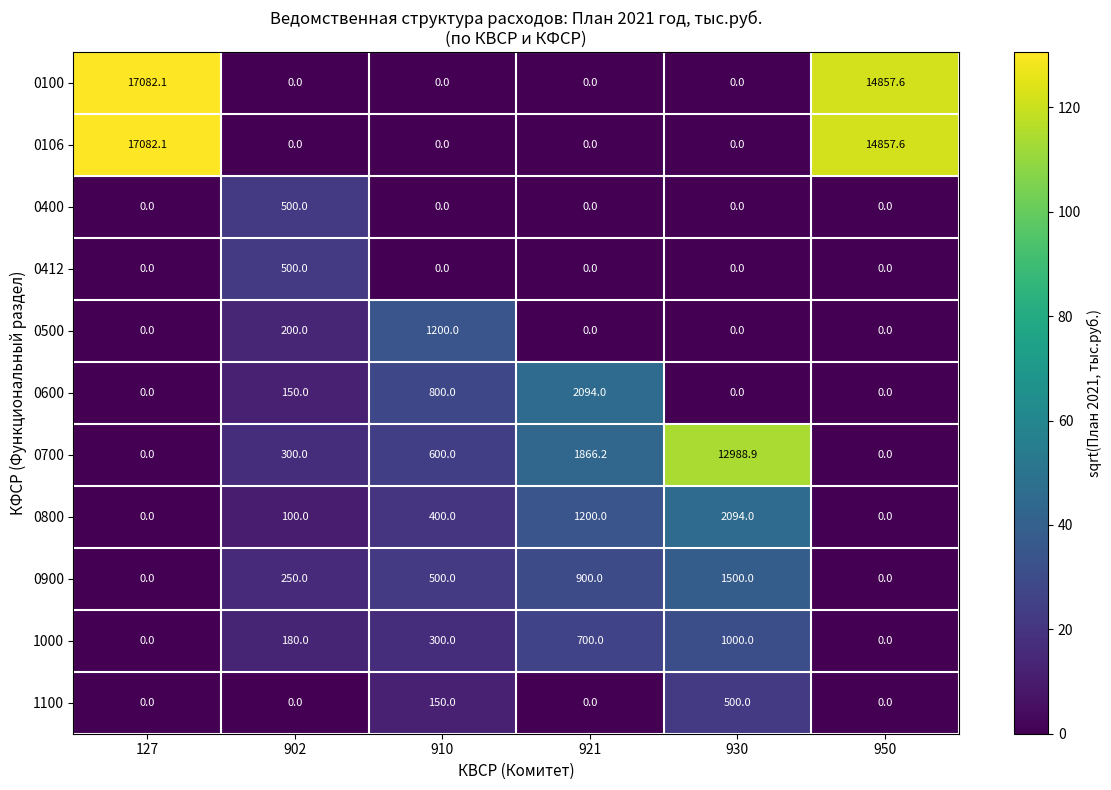

Which series changed the most between 902 and 921?

0600